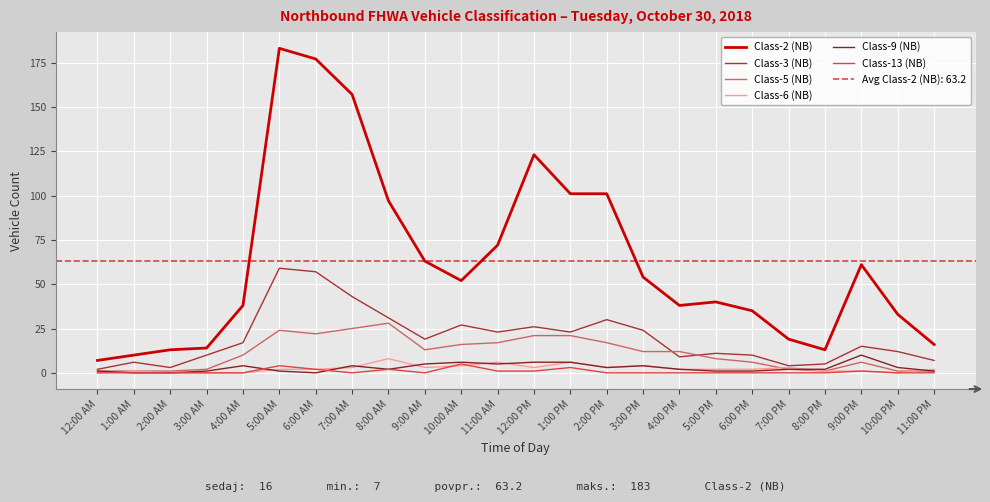

What is the difference between the maximum and minimum values in the Class-2 (NB) series?

176